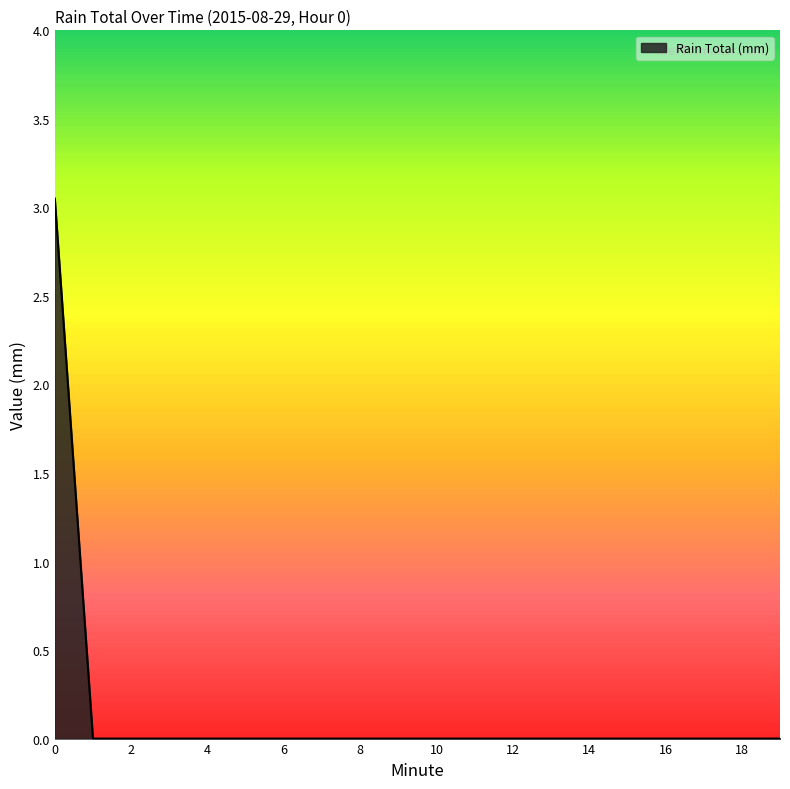

True or false: there are more than 0 points higher than both neighbors.

False